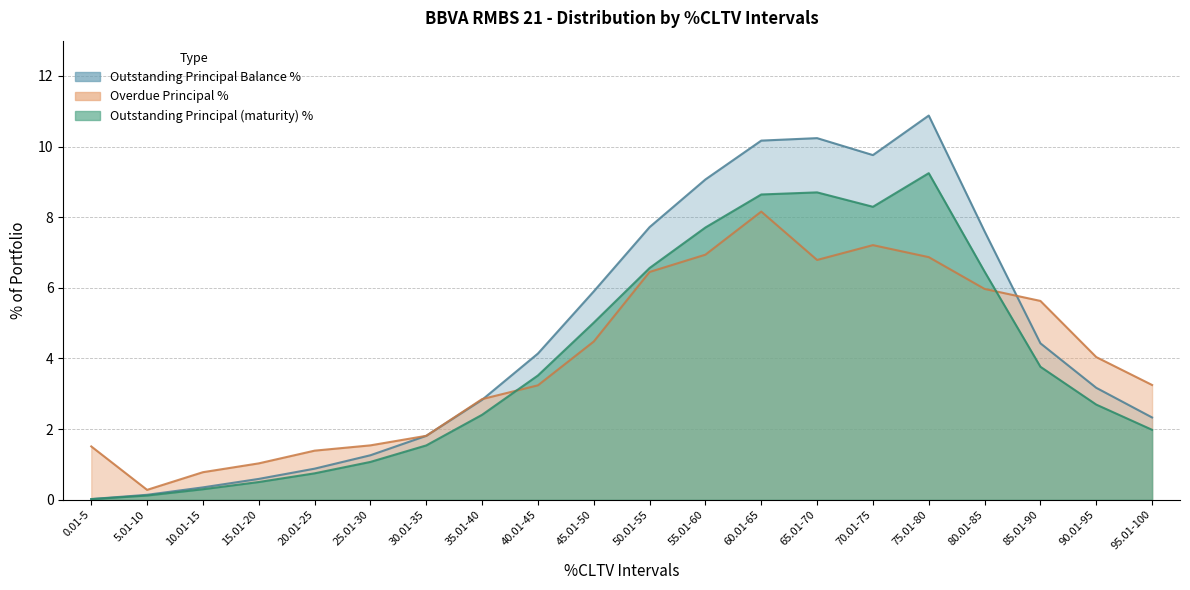

Which label corresponds to the largest value in the chart?

75.01-80